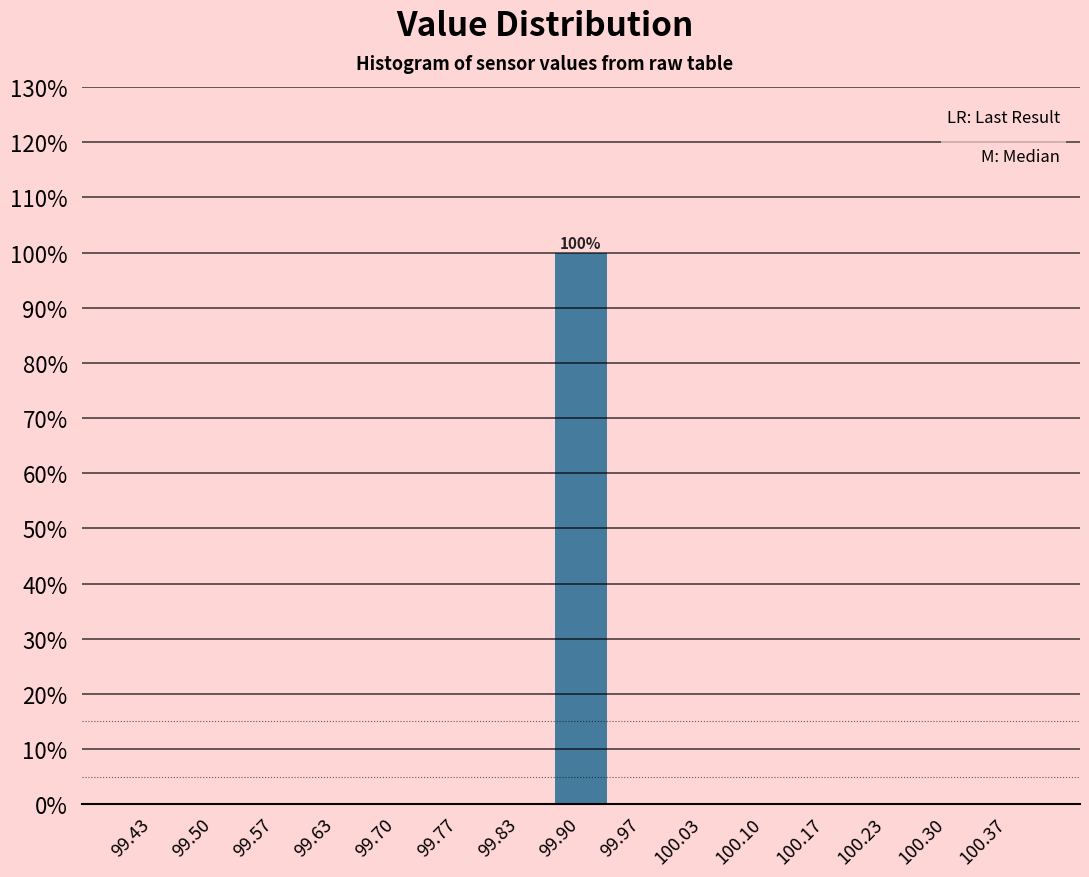

Which range on the x-axis has the tallest bar?

99.87 to 99.93